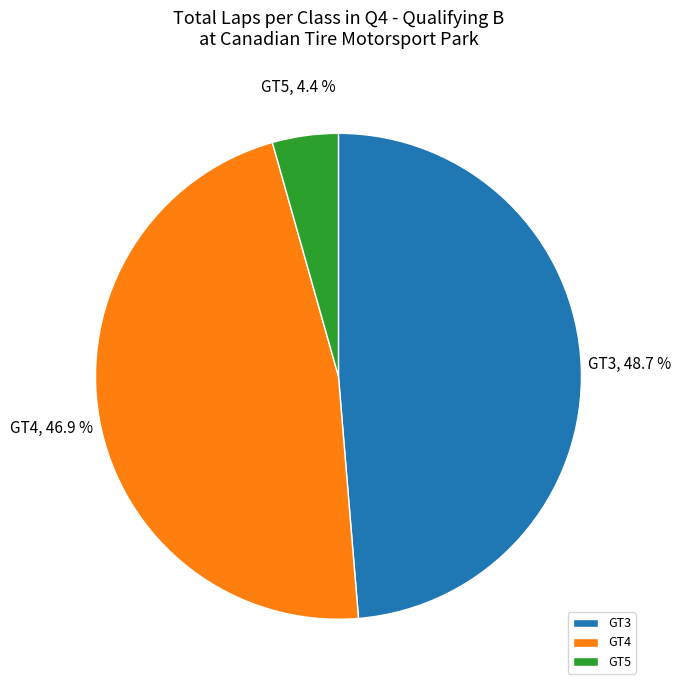

What is the smallest slice in the pie chart?

GT5